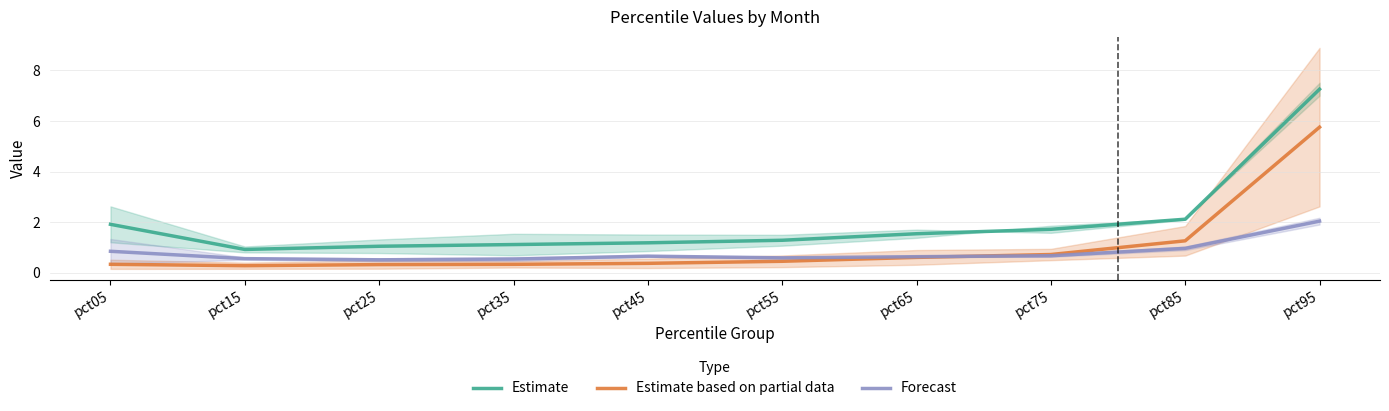

How many lines are shown in the chart?

3